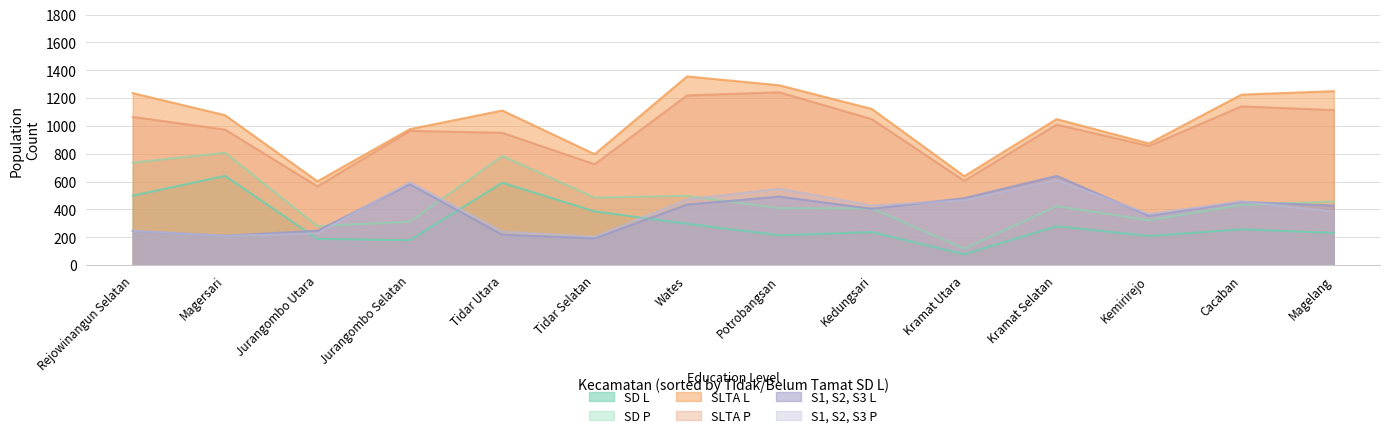

Reading left to right, transcribe all the data shown in this chart.

SD L: Rejowinangun Selatan=499	Magersari=641	Jurangombo Utara=188	Jurangombo Selatan=179	Tidar Utara=592	Tidar Selatan=386	Wates=297	Potrobangsan=214	Kedungsari=237	Kramat Utara=78	Kramat Selatan=279	Kemirirejo=209	Cacaban=257	Magelang=231
SD P: Rejowinangun Selatan=736	Magersari=807	Jurangombo Utara=280	Jurangombo Selatan=311	Tidar Utara=784	Tidar Selatan=485	Wates=498	Potrobangsan=408	Kedungsari=407	Kramat Utara=118	Kramat Selatan=423	Kemirirejo=322	Cacaban=432	Magelang=457
SLTA L: Rejowinangun Selatan=1236	Magersari=1077	Jurangombo Utara=602	Jurangombo Selatan=977	Tidar Utara=1111	Tidar Selatan=797	Wates=1356	Potrobangsan=1292	Kedungsari=1122	Kramat Utara=639	Kramat Selatan=1049	Kemirirejo=874	Cacaban=1225	Magelang=1250
SLTA P: Rejowinangun Selatan=1065	Magersari=974	Jurangombo Utara=566	Jurangombo Selatan=965	Tidar Utara=951	Tidar Selatan=725	Wates=1220	Potrobangsan=1242	Kedungsari=1049	Kramat Utara=606	Kramat Selatan=1010	Kemirirejo=856	Cacaban=1141	Magelang=1114
S1, S2, S3 L: Rejowinangun Selatan=245	Magersari=211	Jurangombo Utara=247	Jurangombo Selatan=581	Tidar Utara=218	Tidar Selatan=192	Wates=435	Potrobangsan=492	Kedungsari=405	Kramat Utara=481	Kramat Selatan=641	Kemirirejo=353	Cacaban=454	Magelang=428
S1, S2, S3 P: Rejowinangun Selatan=247	Magersari=210	Jurangombo Utara=228	Jurangombo Selatan=596	Tidar Utara=241	Tidar Selatan=204	Wates=472	Potrobangsan=549	Kedungsari=428	Kramat Utara=466	Kramat Selatan=611	Kemirirejo=367	Cacaban=458	Magelang=384